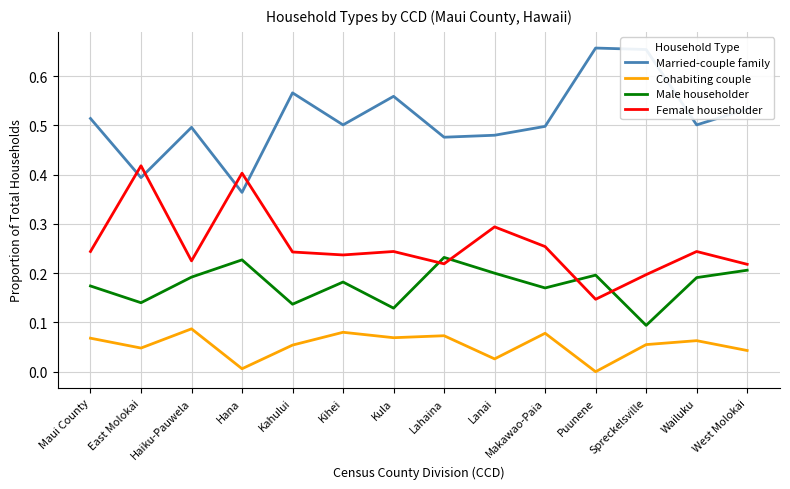

The value of Married-couple family at Makawao-Paia is 0.5. True or false?

True